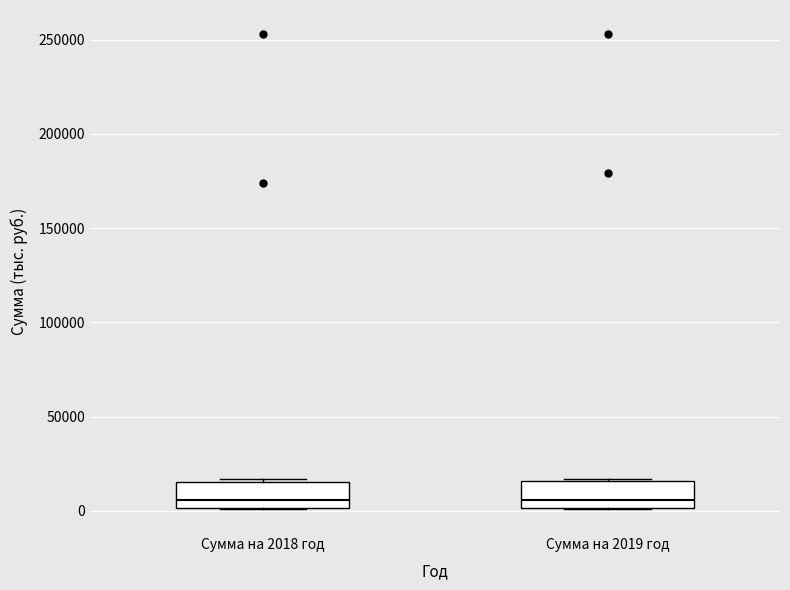

Reading left to right, read every box against the y-axis: the position of its median line, the range the box covers, and the ends of its whiskers. The values are not printed on the chart, so give them approximately, as read against the axis.

Сумма на 2018 год: median 5000, box 0 to 15000, whiskers 0 to 15000
Сумма на 2019 год: median 5000, box 0 to 15000, whiskers 0 to 15000